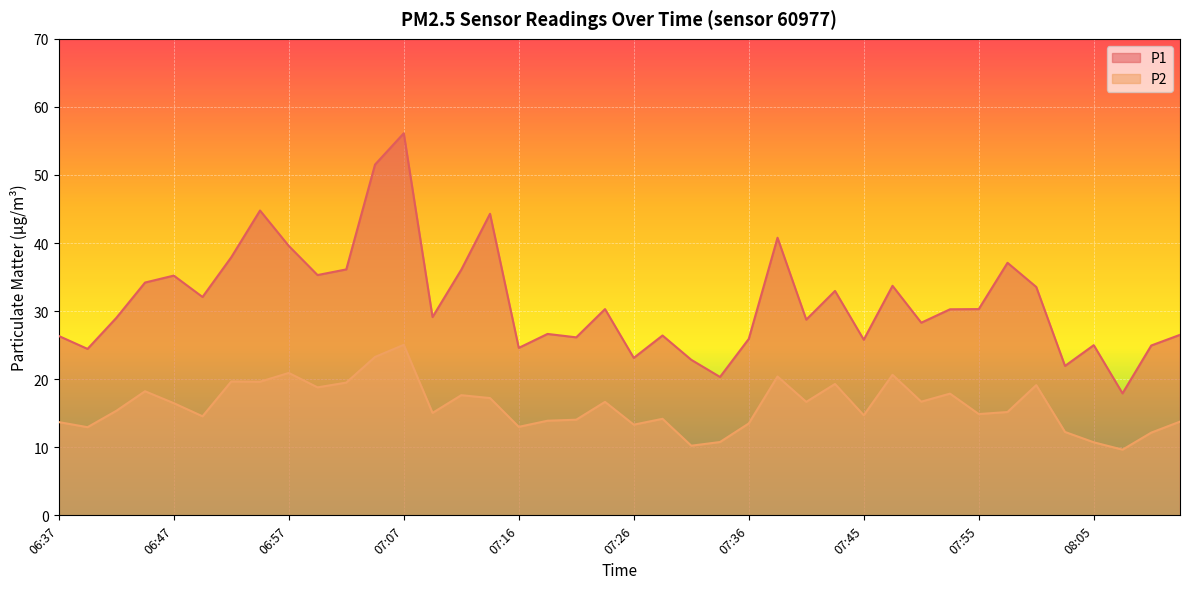

What value does the P2 series have at 07:14?

17.2